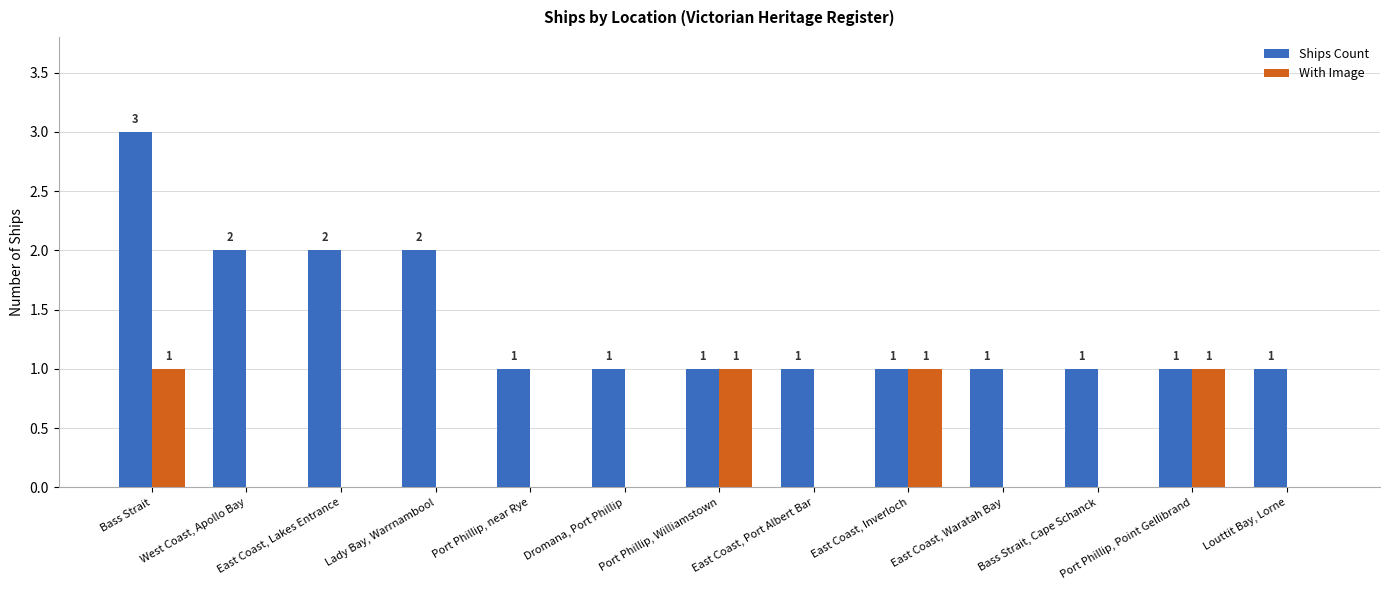

What is the sum of all Ships Count values?

18